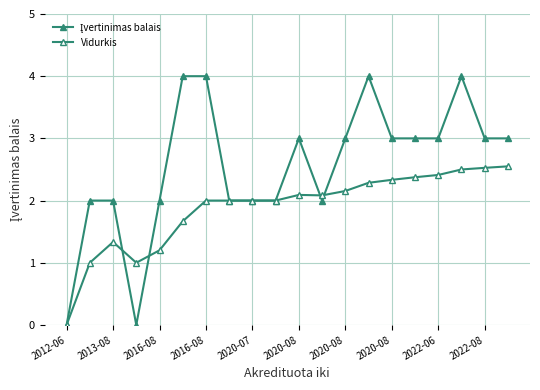

How many intersections are there between Įvertinimas balais and Vidurkis?

4